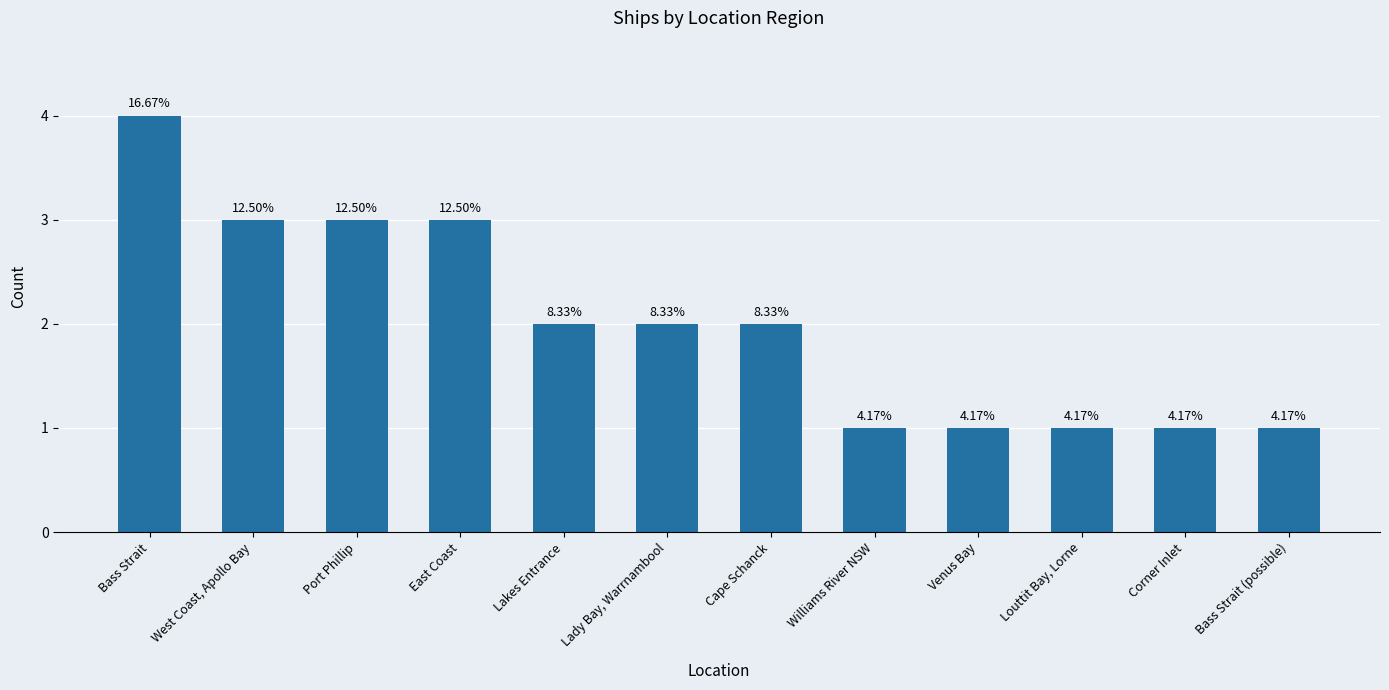

What is the approximate value at Bass Strait (possible)?

1